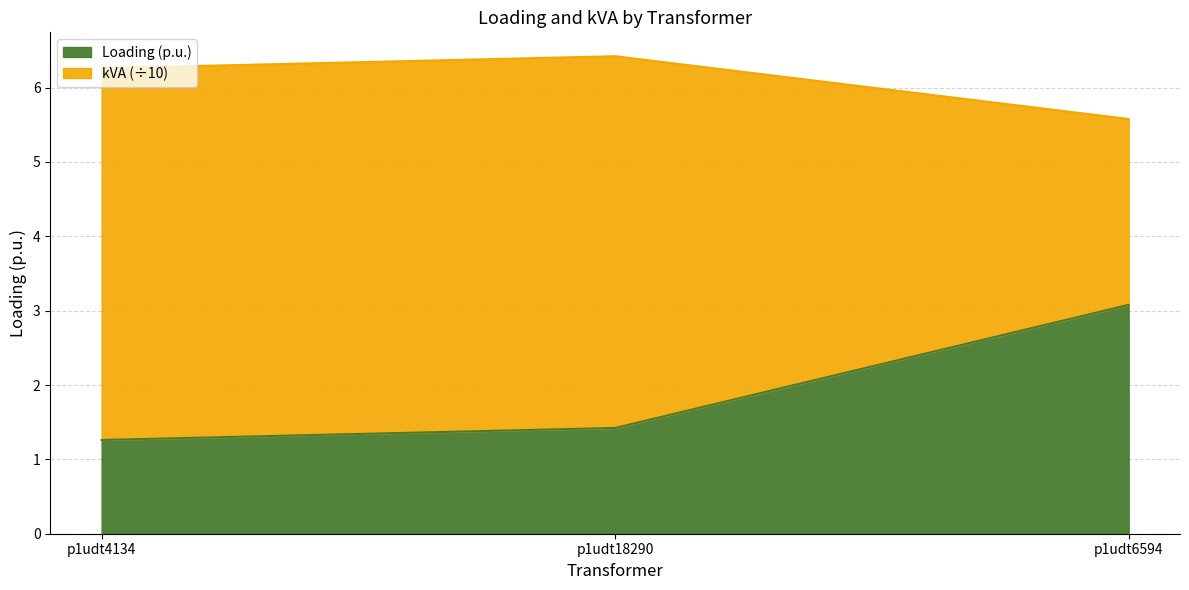

Rank the series by their average value, from highest to lowest.

kVA, Loading (p.u.)